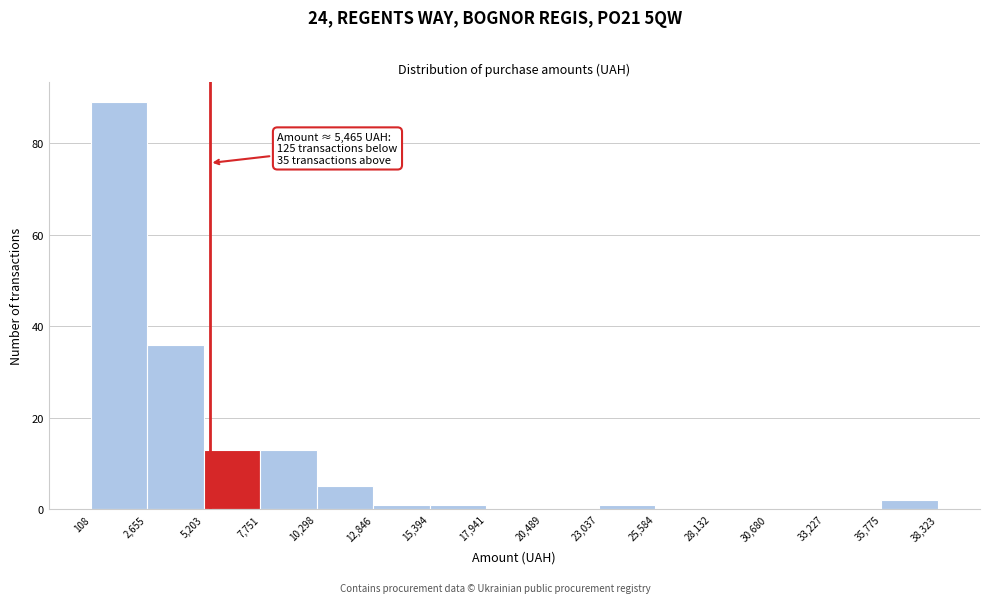

Which range on the x-axis has the tallest bar?

108 to 2,655